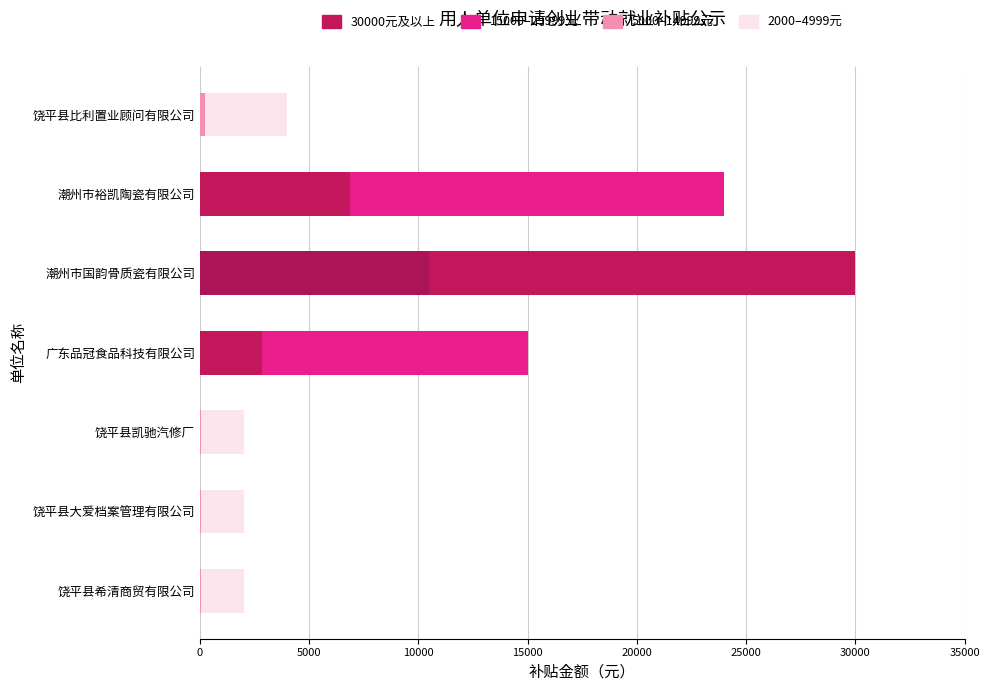

At which category does the chart reach its minimum across all series?

饶平县希清商贸有限公司